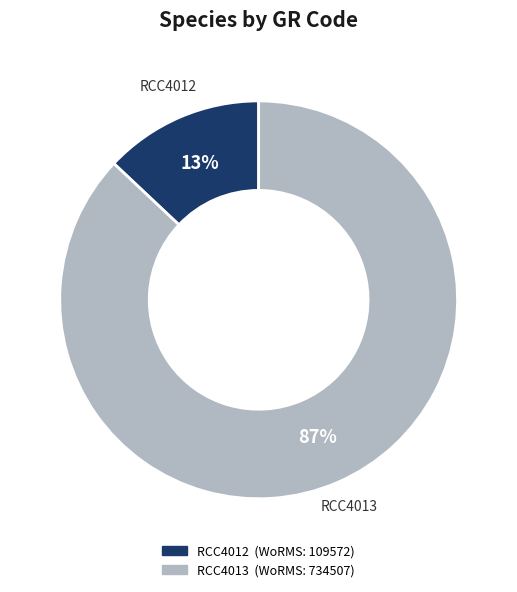

What is the largest slice in the pie chart?

RCC4013